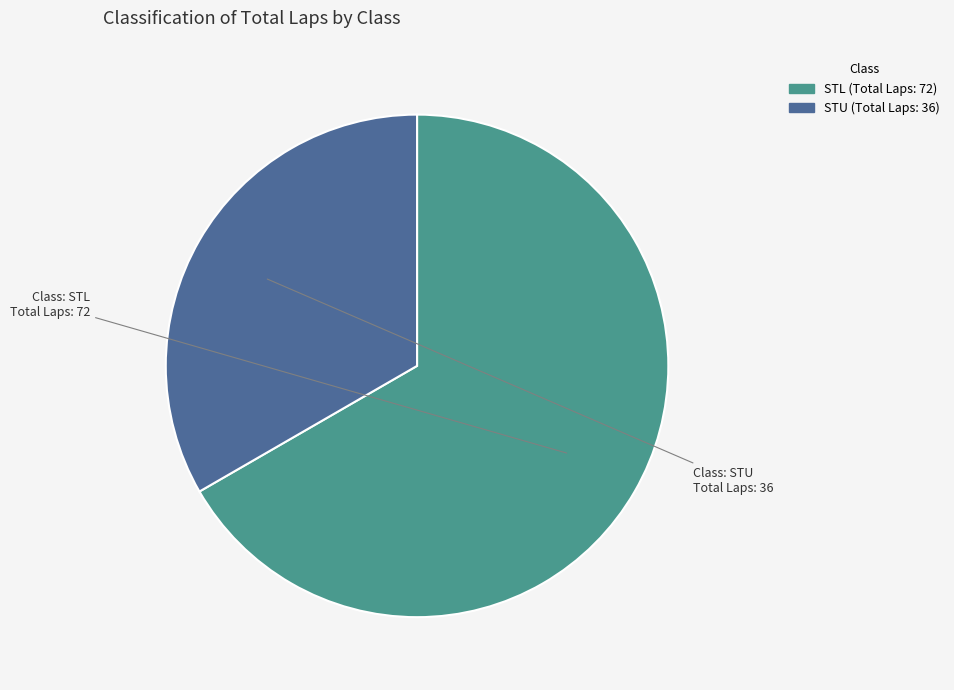

Is it true that STL is 67% of the pie?

True